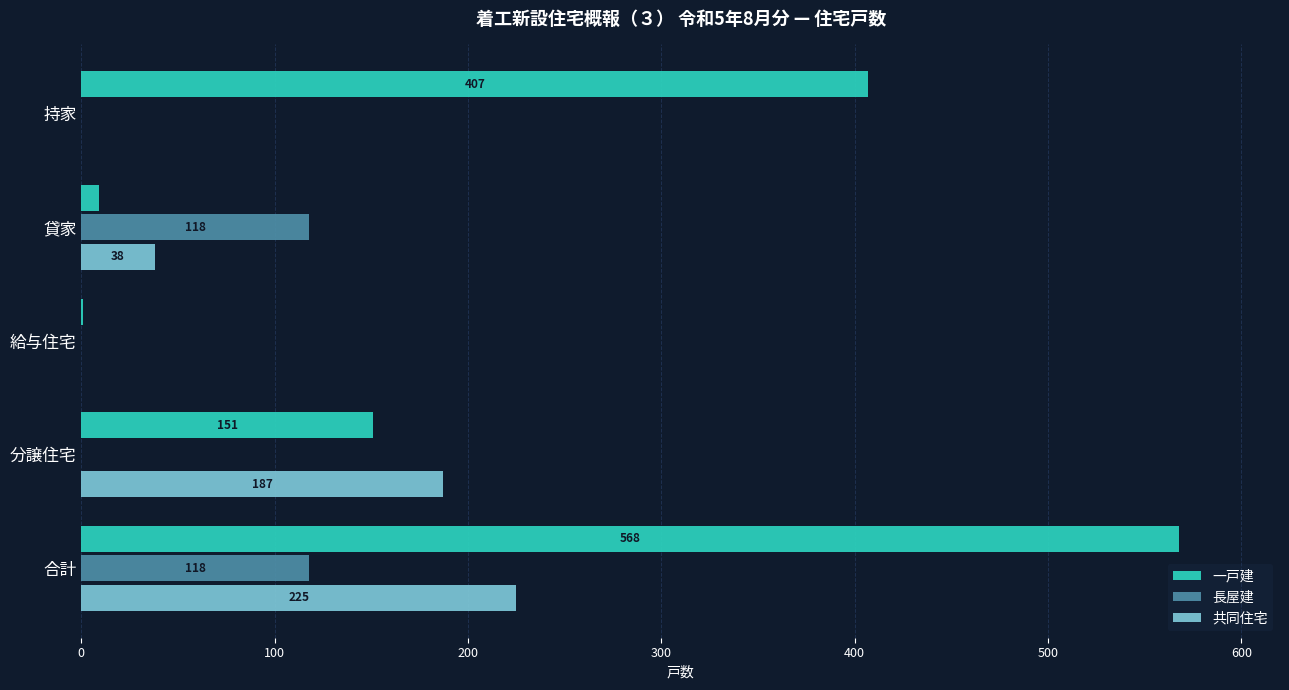

What is the approximate value of 長屋建 at 貸家?

118